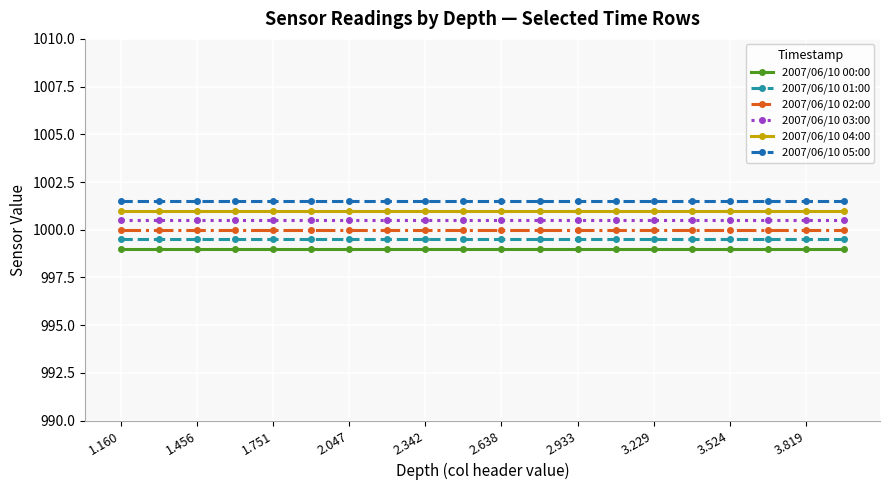

Reading left to right, transcribe all the data shown in this chart.

2007/06/10 00:00: 999.0	999.0	999.0	999.0	999.0	999.0	999.0	999.0	999.0	999.0	999.0	999.0	999.0	999.0	999.0	999.0	999.0	999.0	999.0	999.0
2007/06/10 01:00: 999.5	999.5	999.5	999.5	999.5	999.5	999.5	999.5	999.5	999.5	999.5	999.5	999.5	999.5	999.5	999.5	999.5	999.5	999.5	999.5
2007/06/10 02:00: 1000.0	1000.0	1000.0	1000.0	1000.0	1000.0	1000.0	1000.0	1000.0	1000.0	1000.0	1000.0	1000.0	1000.0	1000.0	1000.0	1000.0	1000.0	1000.0	1000.0
2007/06/10 03:00: 1000.5	1000.5	1000.5	1000.5	1000.5	1000.5	1000.5	1000.5	1000.5	1000.5	1000.5	1000.5	1000.5	1000.5	1000.5	1000.5	1000.5	1000.5	1000.5	1000.5
2007/06/10 04:00: 1001.0	1001.0	1001.0	1001.0	1001.0	1001.0	1001.0	1001.0	1001.0	1001.0	1001.0	1001.0	1001.0	1001.0	1001.0	1001.0	1001.0	1001.0	1001.0	1001.0
2007/06/10 05:00: 1001.5	1001.5	1001.5	1001.5	1001.5	1001.5	1001.5	1001.5	1001.5	1001.5	1001.5	1001.5	1001.5	1001.5	1001.5	1001.5	1001.5	1001.5	1001.5	1001.5